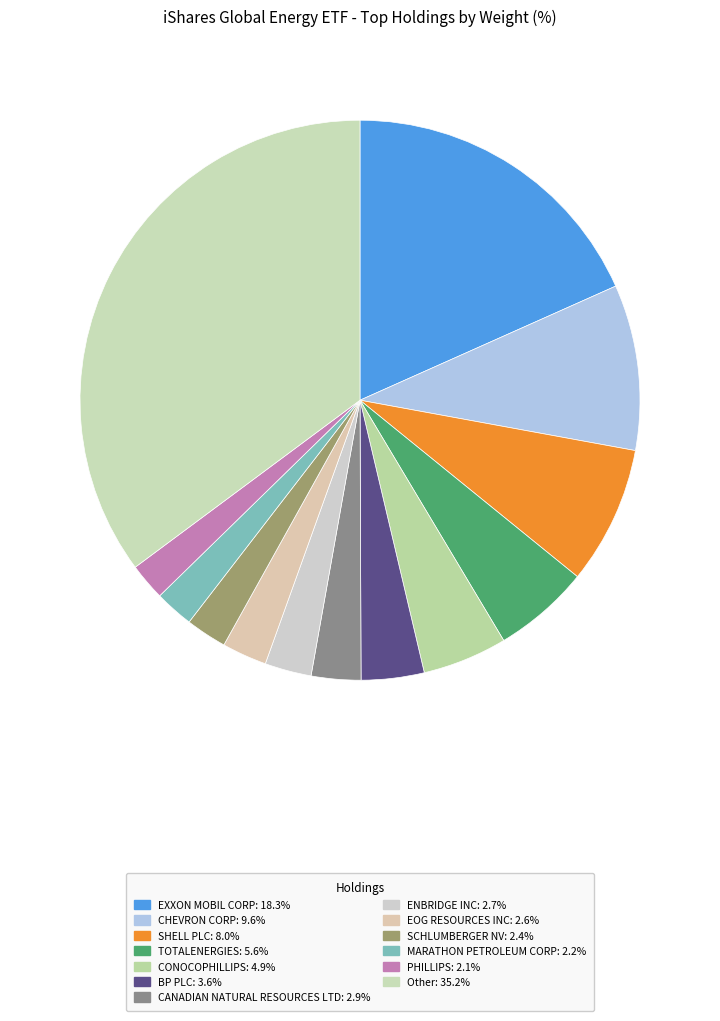

Does any single category account for the majority?

No